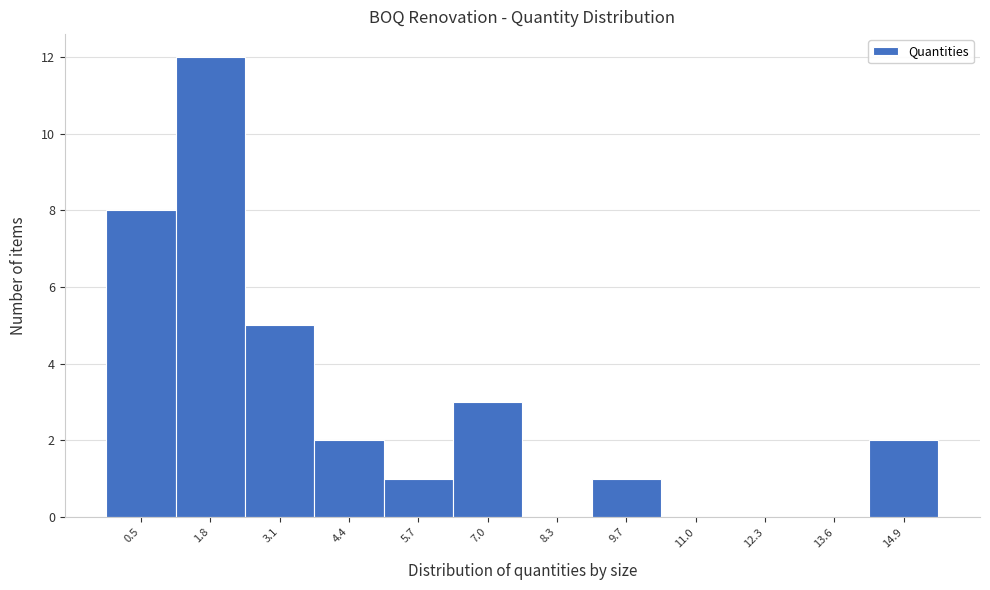

Reading left to right, what are all the values shown in this chart?

0.5=8	1.8=12	3.1=5	4.4=2	5.7=1	7.0=3	8.3=0	9.7=1	11.0=0	12.3=0	13.6=0	14.9=2